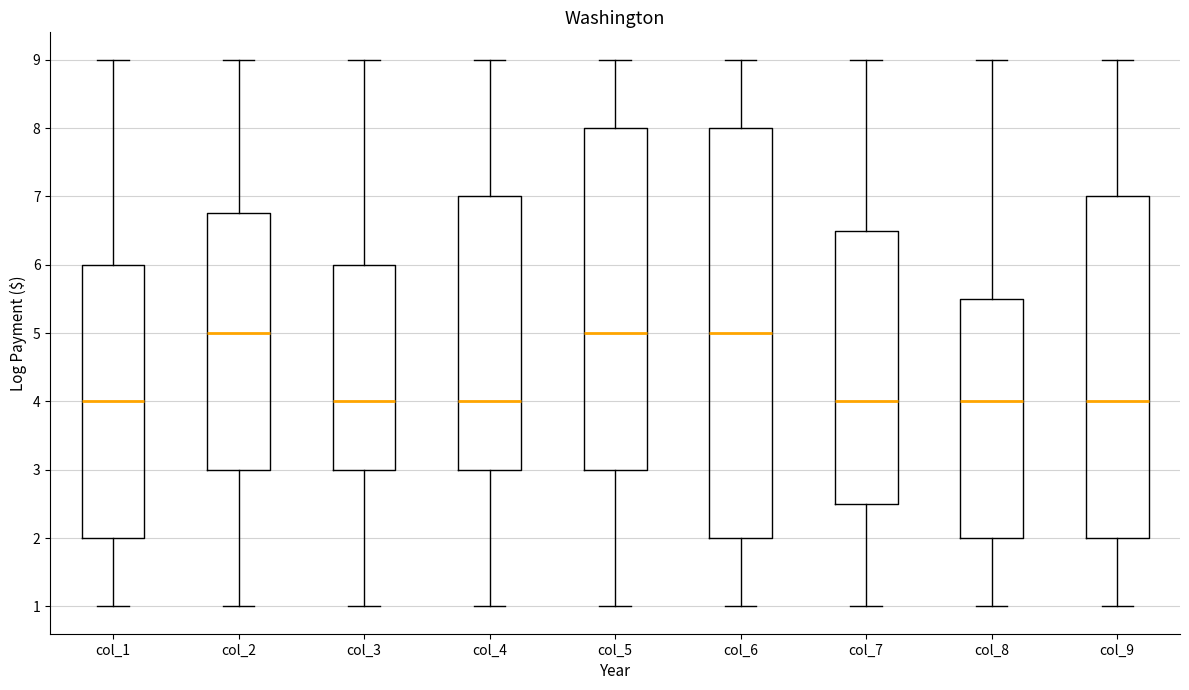

Reading left to right, read every box against the y-axis: the position of its median line, the range the box covers, and the ends of its whiskers. The values are not printed on the chart, so give them approximately, as read against the axis.

col_1: median 4.0, box 2.0 to 6.0, whiskers 1.0 to 9.0
col_2: median 5.0, box 3.0 to 6.8, whiskers 1.0 to 9.0
col_3: median 4.0, box 3.0 to 6.0, whiskers 1.0 to 9.0
col_4: median 4.0, box 3.0 to 7.0, whiskers 1.0 to 9.0
col_5: median 5.0, box 3.0 to 8.0, whiskers 1.0 to 9.0
col_6: median 5.0, box 2.0 to 8.0, whiskers 1.0 to 9.0
col_7: median 4.0, box 2.5 to 6.5, whiskers 1.0 to 9.0
col_8: median 4.0, box 2.0 to 5.5, whiskers 1.0 to 9.0
col_9: median 4.0, box 2.0 to 7.0, whiskers 1.0 to 9.0